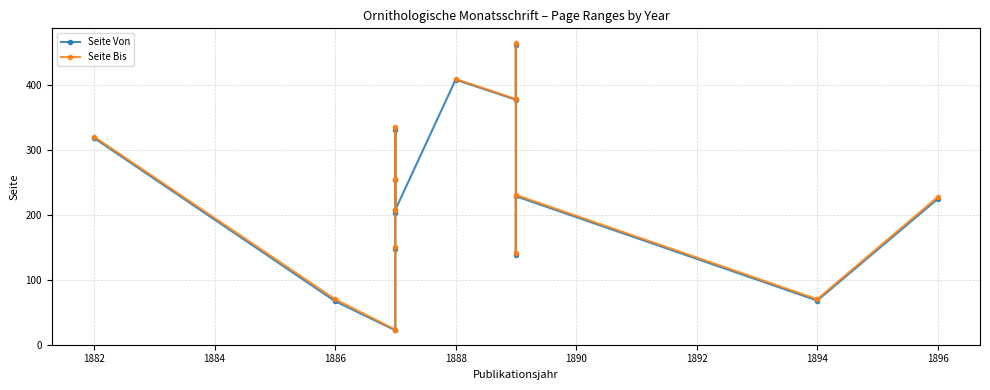

Which has a higher value, 14 or 1884?

14